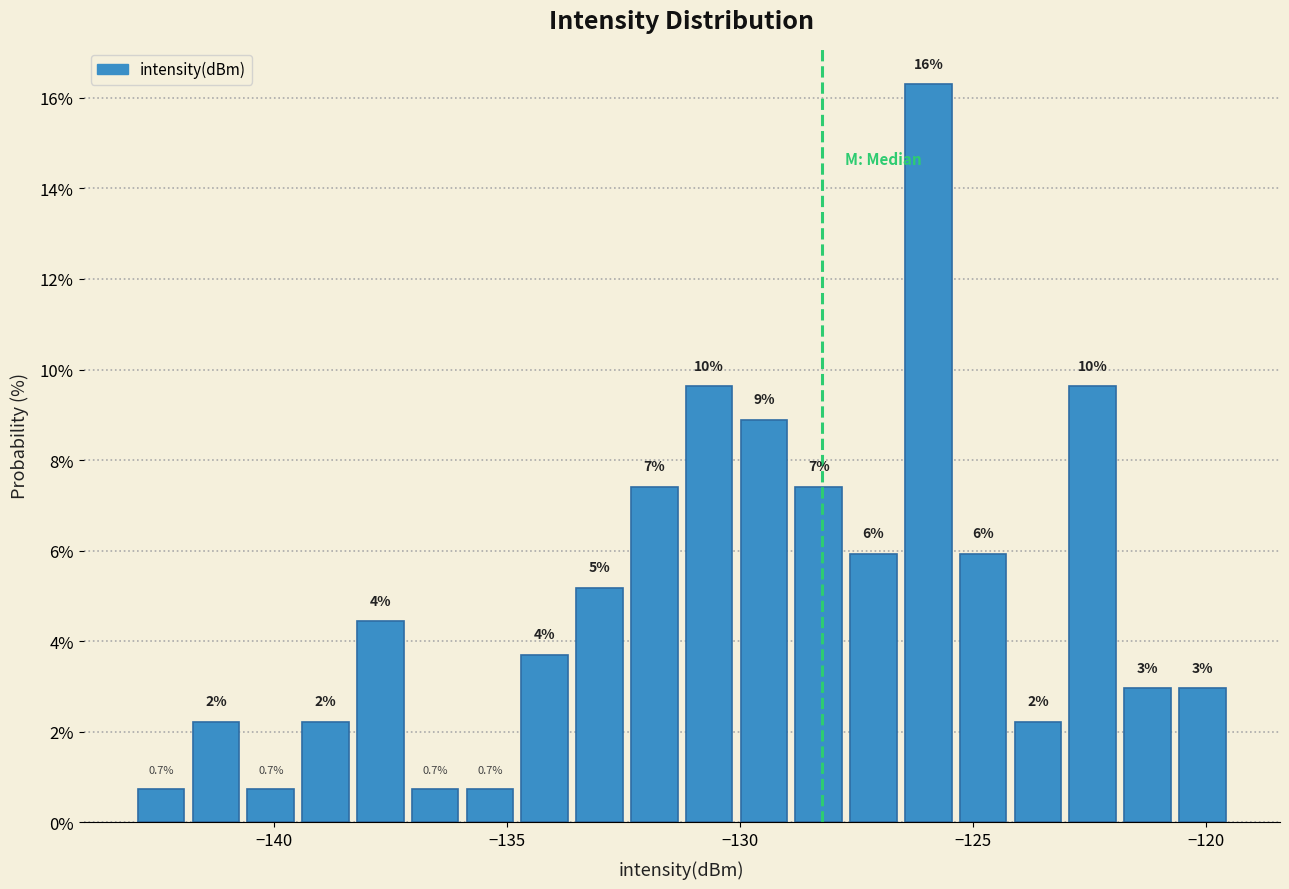

Read against the x-axis, roughly where is the centre of the tallest bar?

-126.0